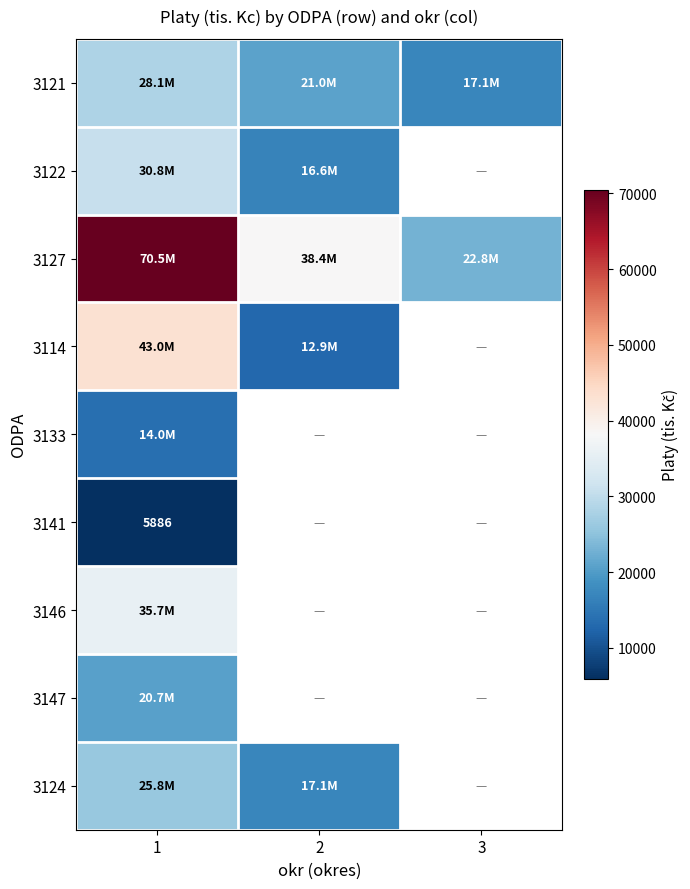

What is the difference between the 3121 values at 3 and 1?

10998.6